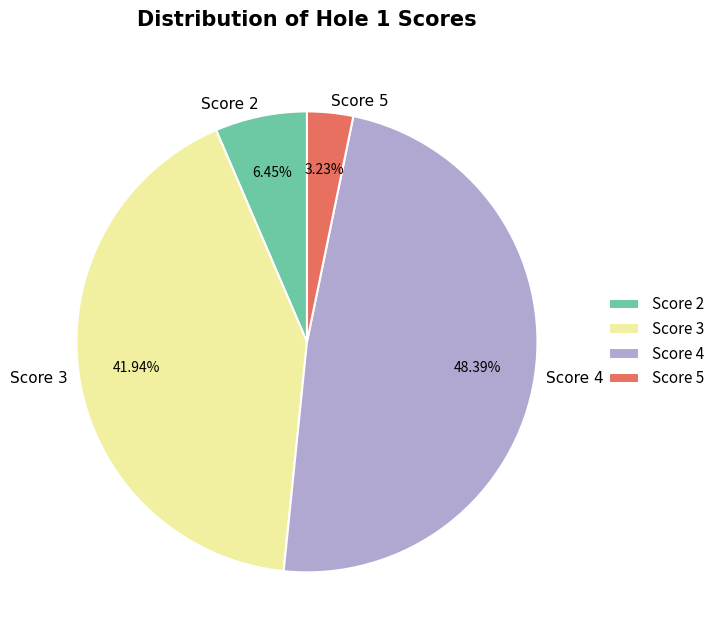

Between Score 2 and Score 5, which is larger?

Score 2